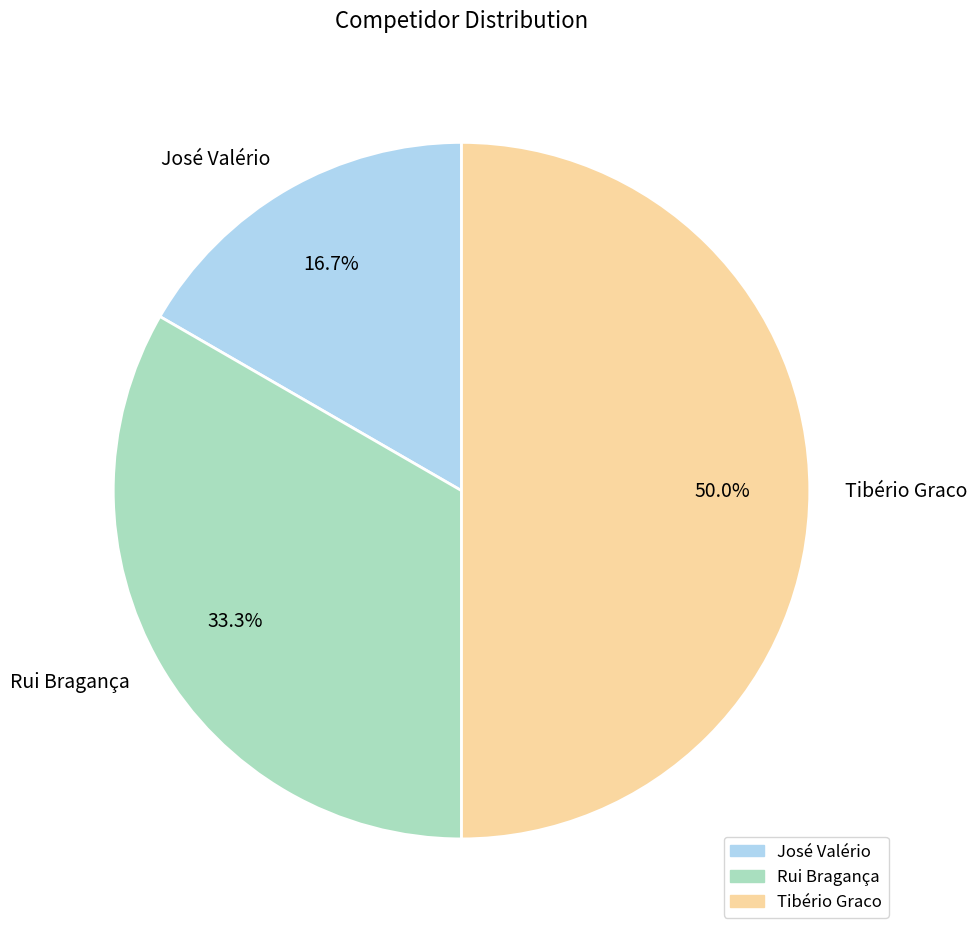

What percentage is the José Valério slice, to the nearest percent?

17%